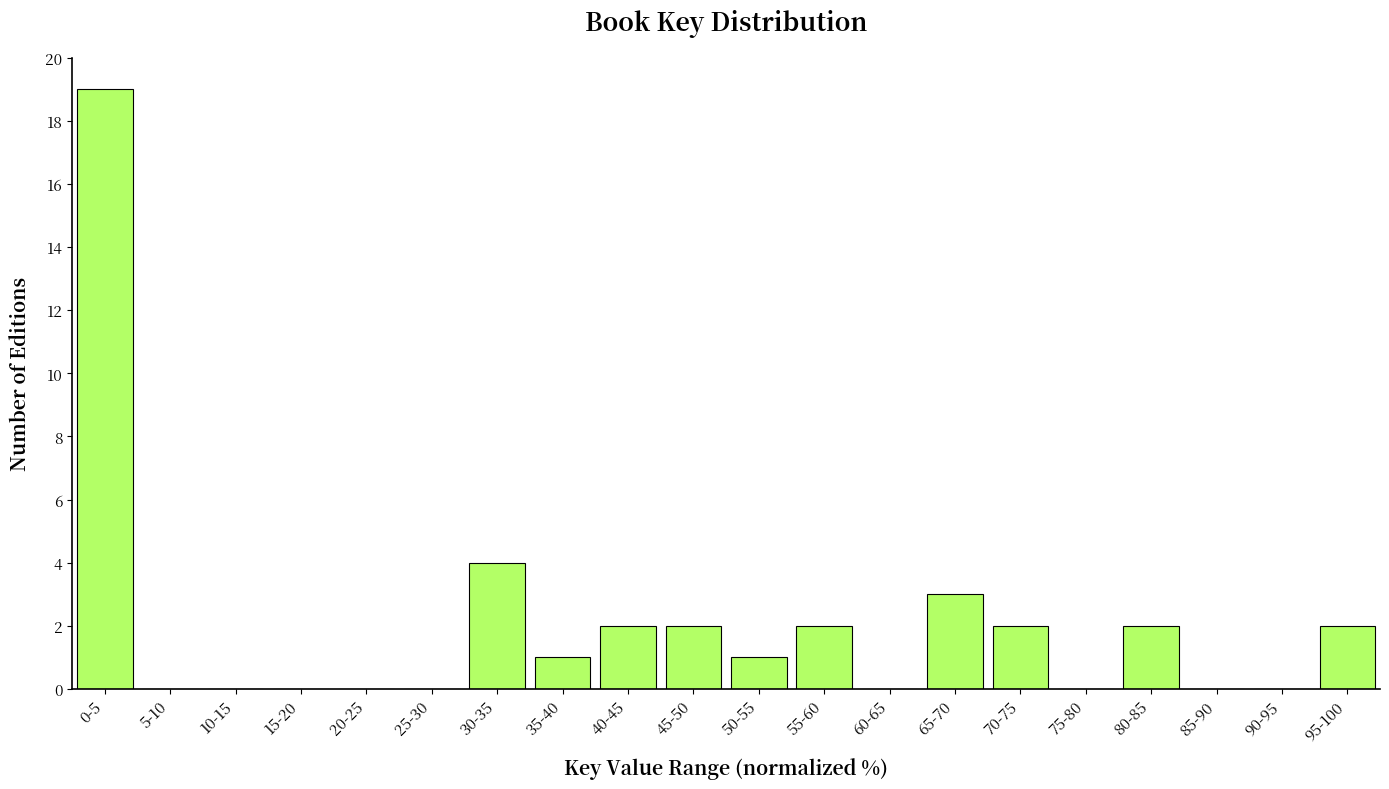

Reading left to right, transcribe all the data shown in this chart.

0-5=19	5-10=0	10-15=0	15-20=0	20-25=0	25-30=0	30-35=4	35-40=1	40-45=2	45-50=2	50-55=1	55-60=2	60-65=0	65-70=3	70-75=2	75-80=0	80-85=2	85-90=0	90-95=0	95-100=2